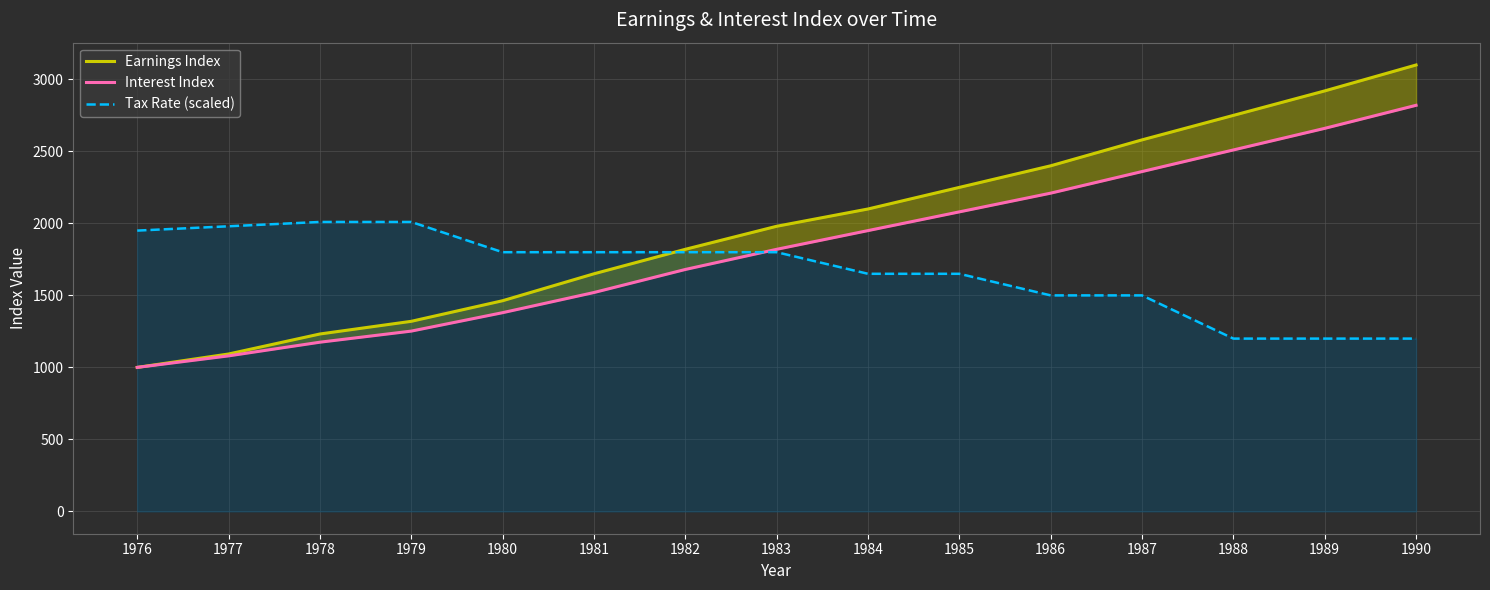

The Earnings Index series shows 499.0 at 1978. True or false?

False